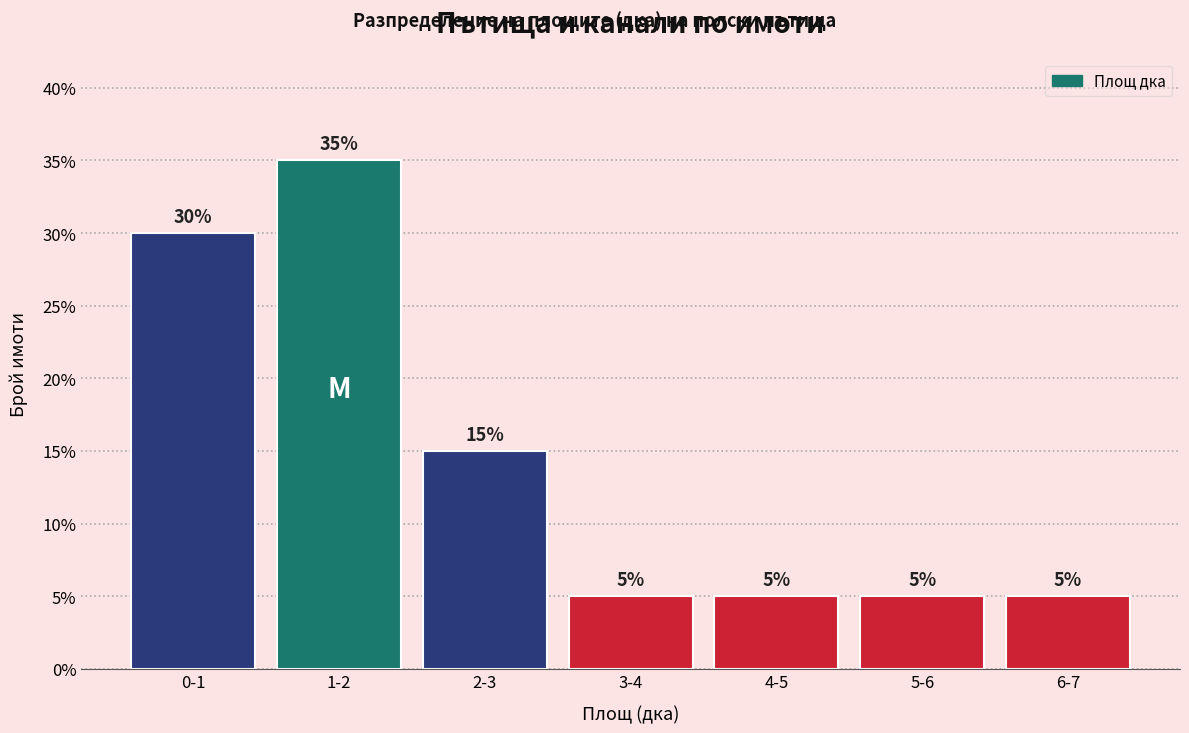

Reading left to right, list all the values displayed in this chart.

30	35	15	5	5	5	5